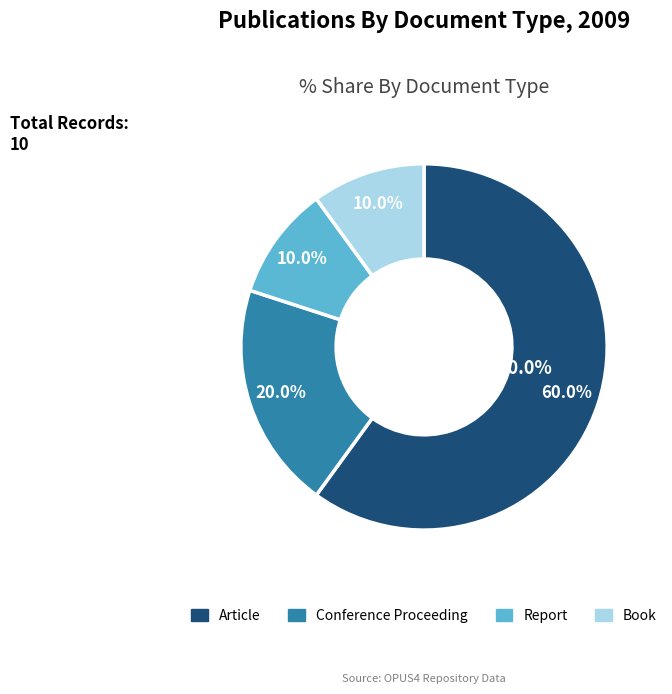

Is there any slice that represents more than half of the pie?

Yes